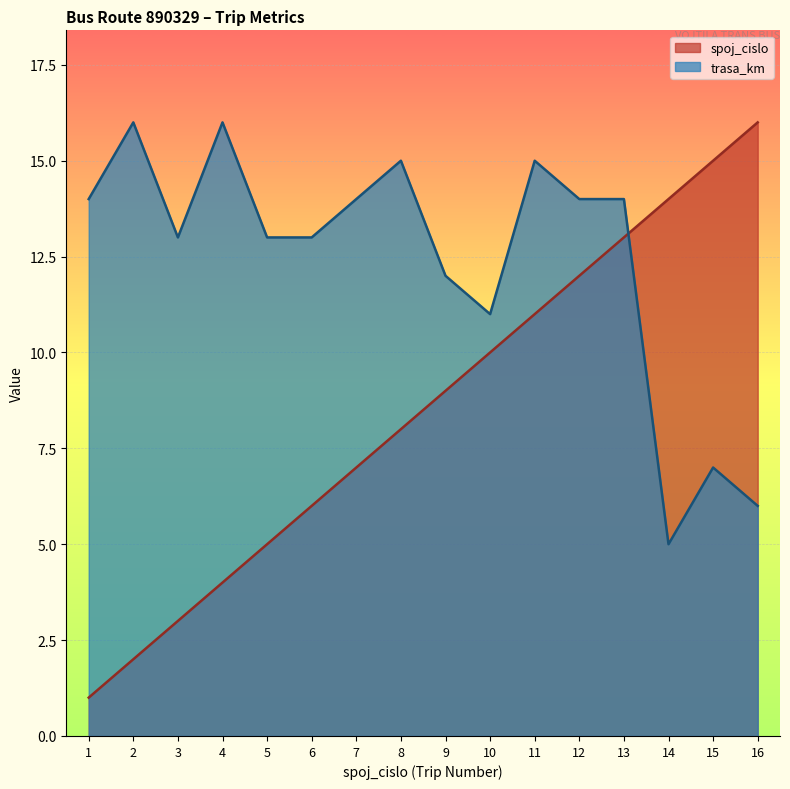

At which category does trasa_km reach its first local peak?

2